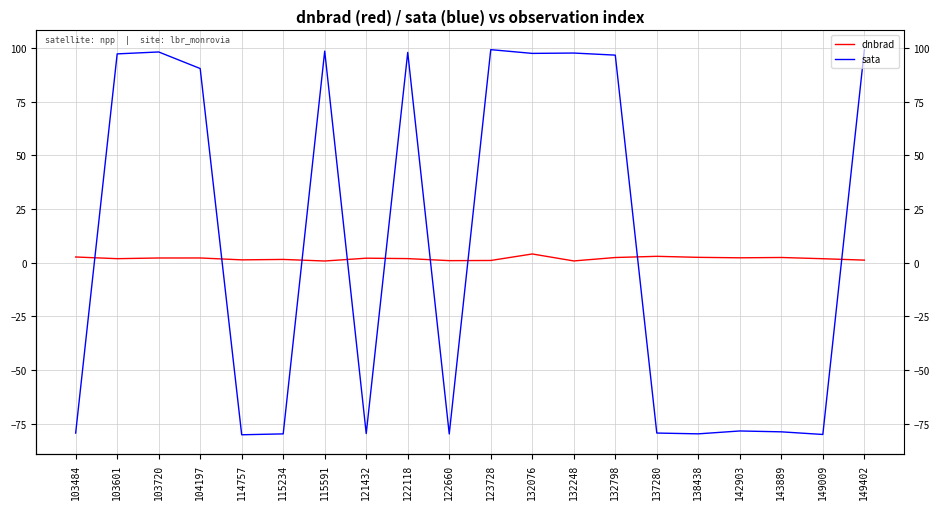

Does the chart display data point markers on the line(s)?

No